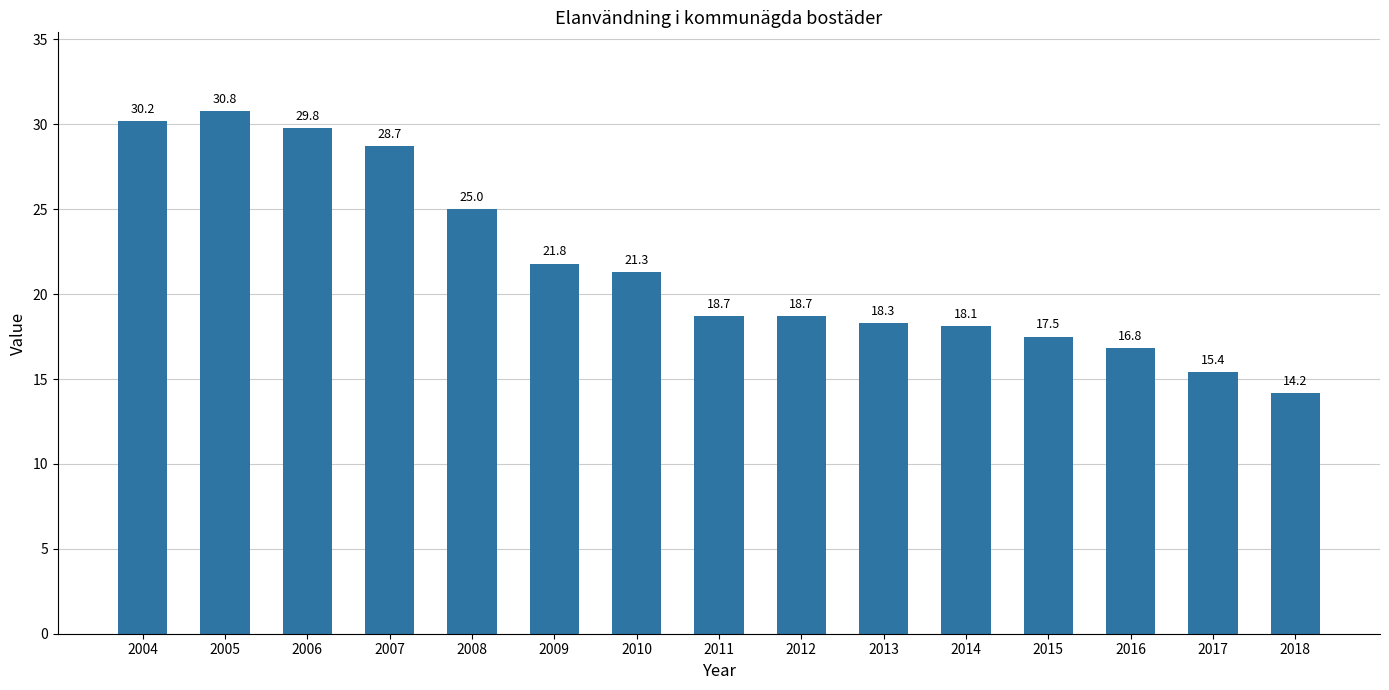

What is the value of the 4th bar from the left?

28.7